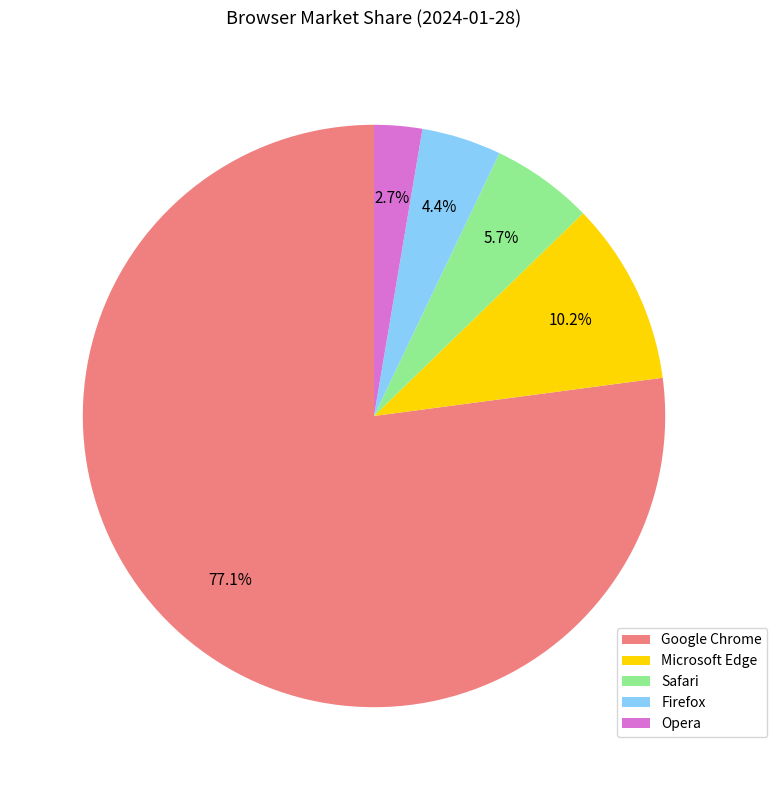

What is the ratio of the value at Safari to the value at Opera?

2.1